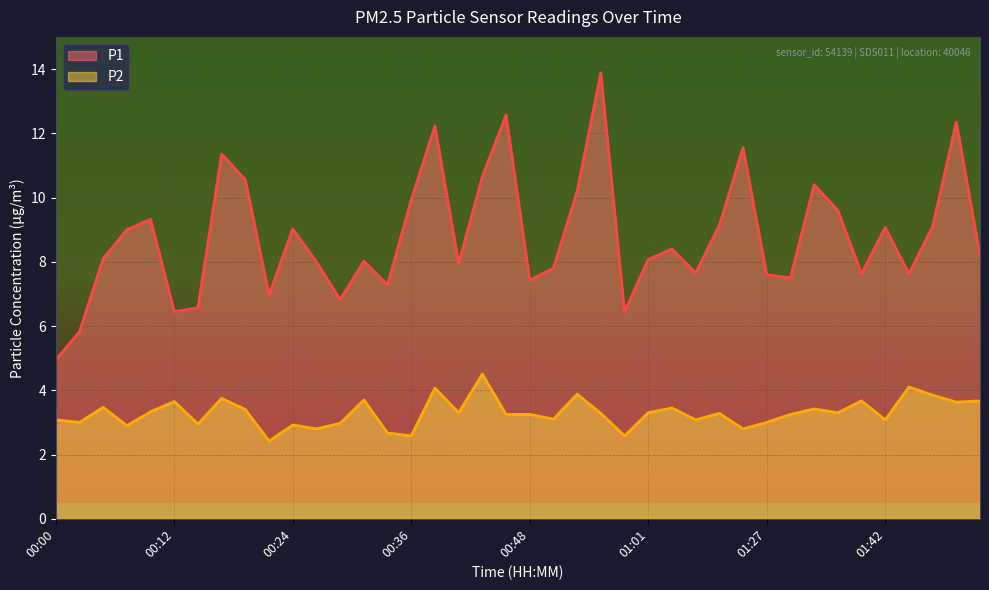

What is the minimum value for P1?

5.0